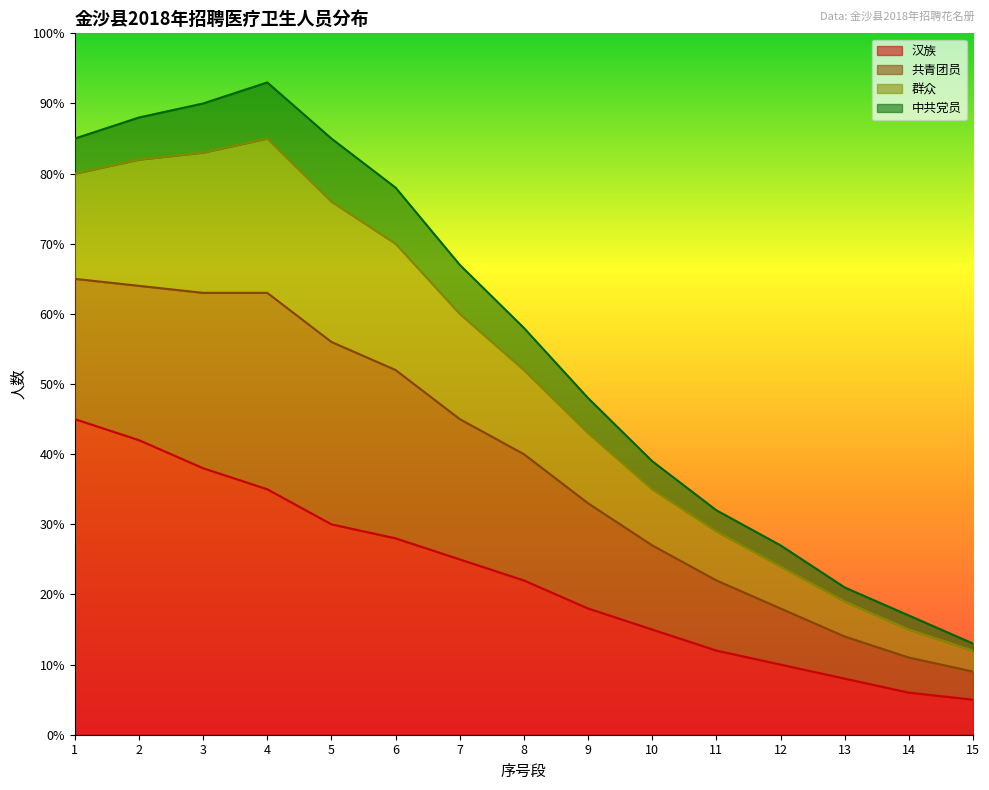

Is it true that 汉族 equals 38 at 3?

True